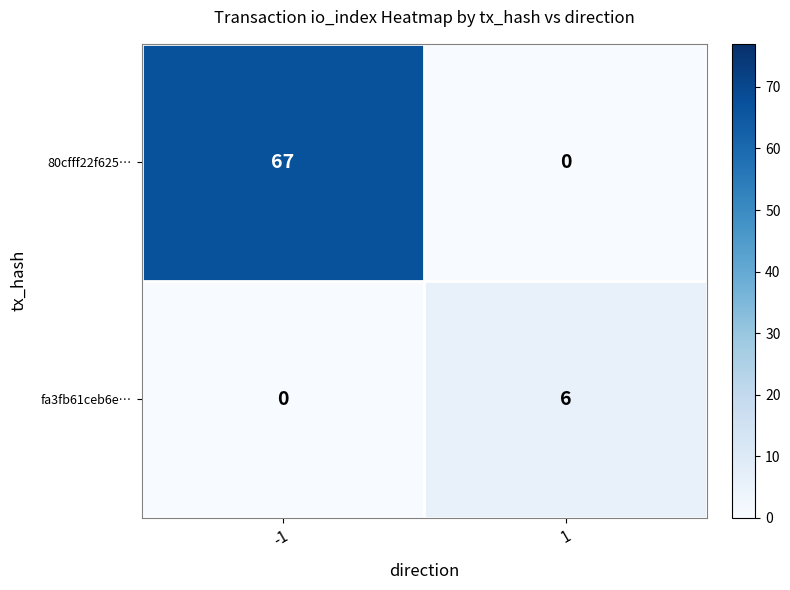

The 80cfff22f625… series shows 0 at 1. True or false?

True